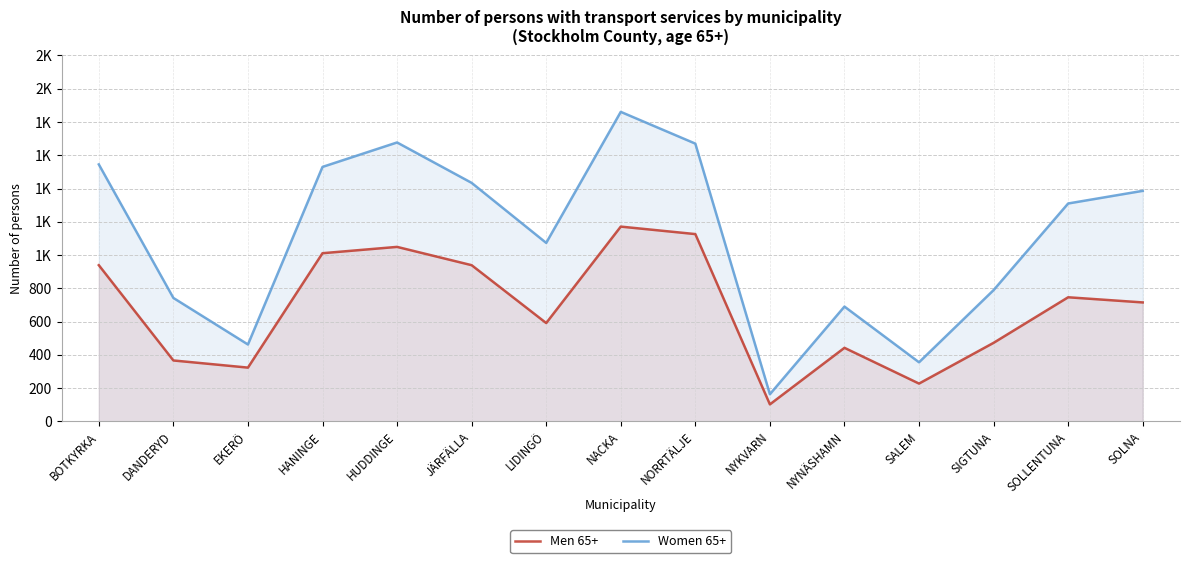

Between NACKA and NYKVARN, which is larger?

NACKA